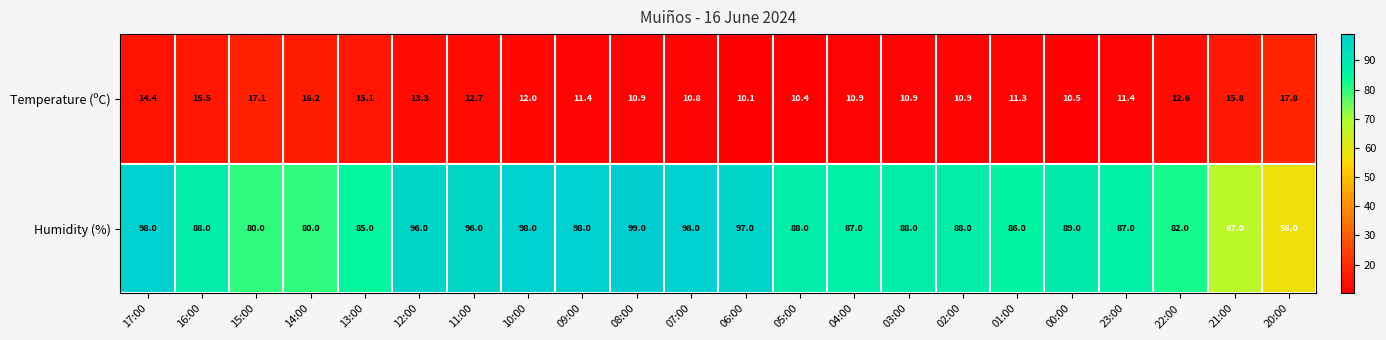

At which category is the sum across all series the highest?

17:00